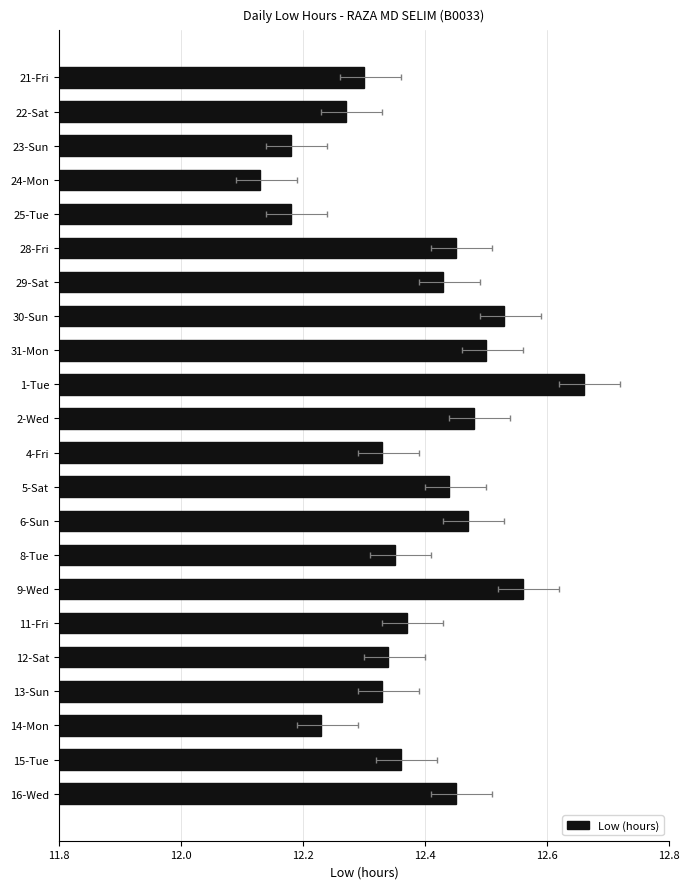

Is it true that the value at 22-Sat is 16.1?

False